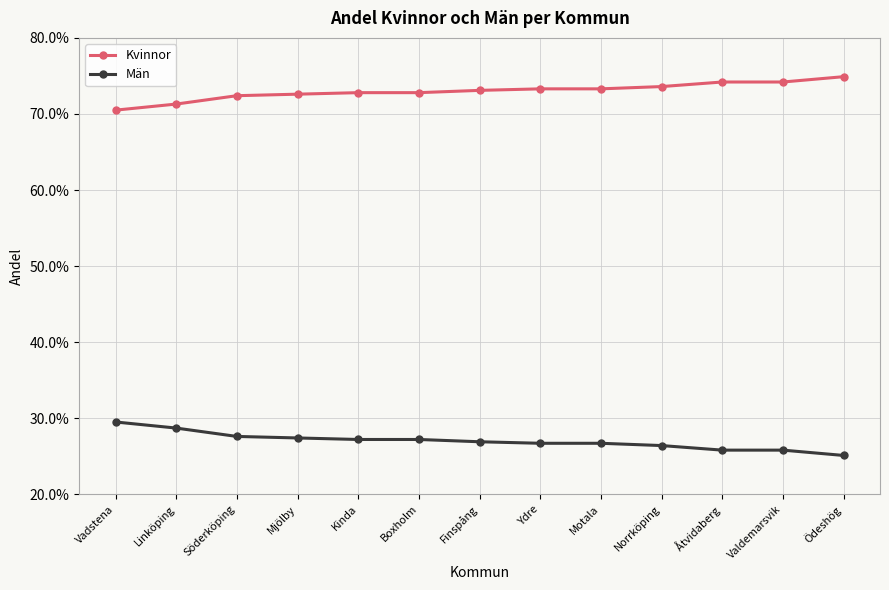

Reading left to right, list all the values displayed in this chart.

Kvinnor: 0.7	0.7	0.7	0.7	0.7	0.7	0.7	0.7	0.7	0.7	0.7	0.7	0.7
Män: 0.3	0.3	0.3	0.3	0.3	0.3	0.3	0.3	0.3	0.3	0.3	0.3	0.3